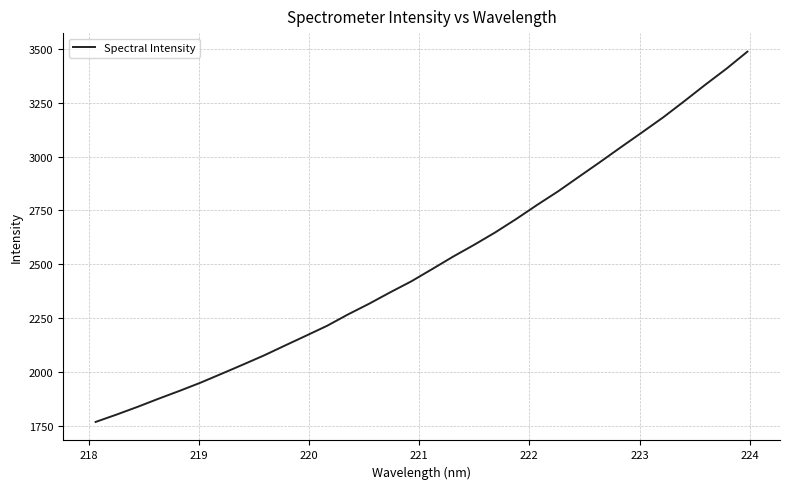

What is the minimum value shown in the chart?

1769.0